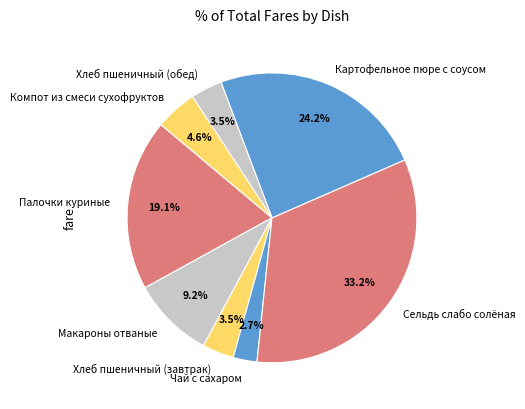

Is there a majority slice in this chart?

No